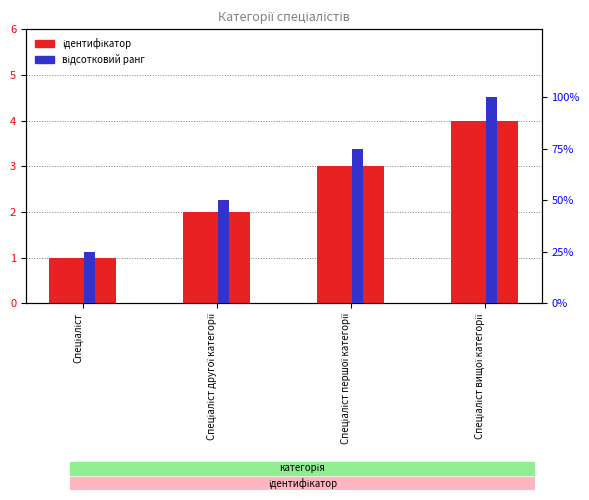

Which series has the largest total across all categories?

відсотковий ранг